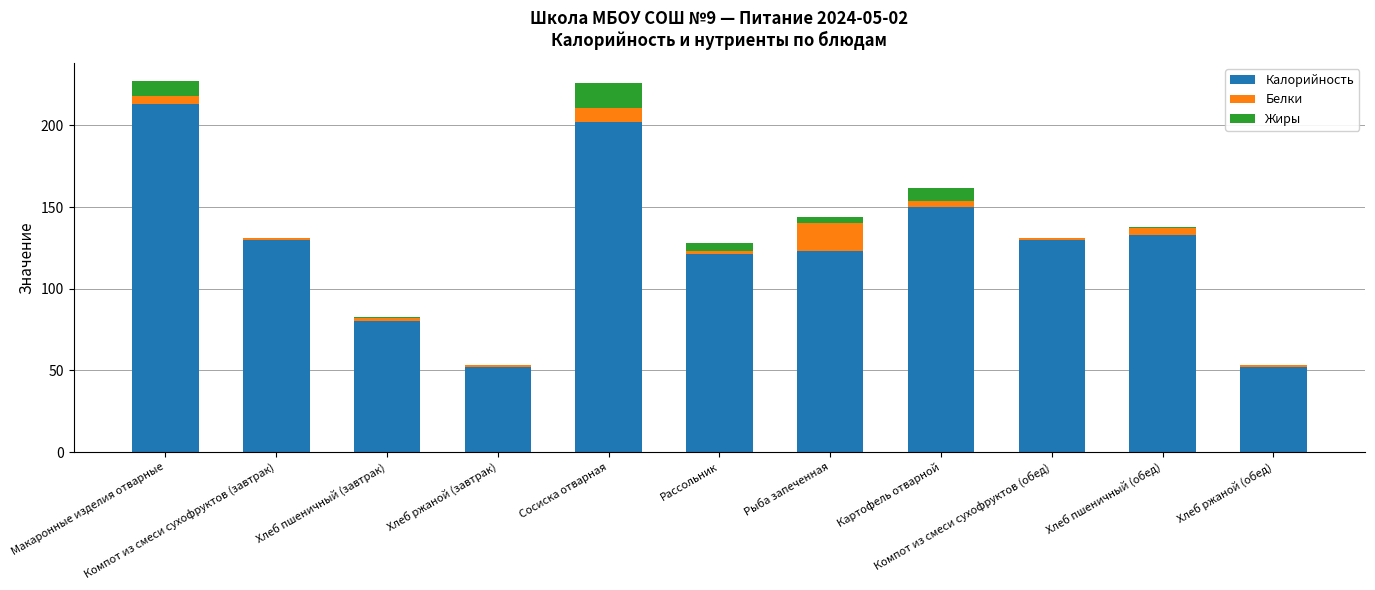

What is the maximum value for Калорийность?

213